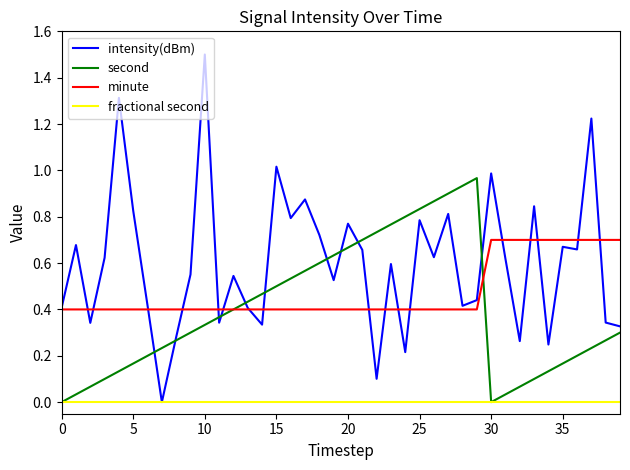

Which series has the largest range (max minus min)?

intensity(dBm)